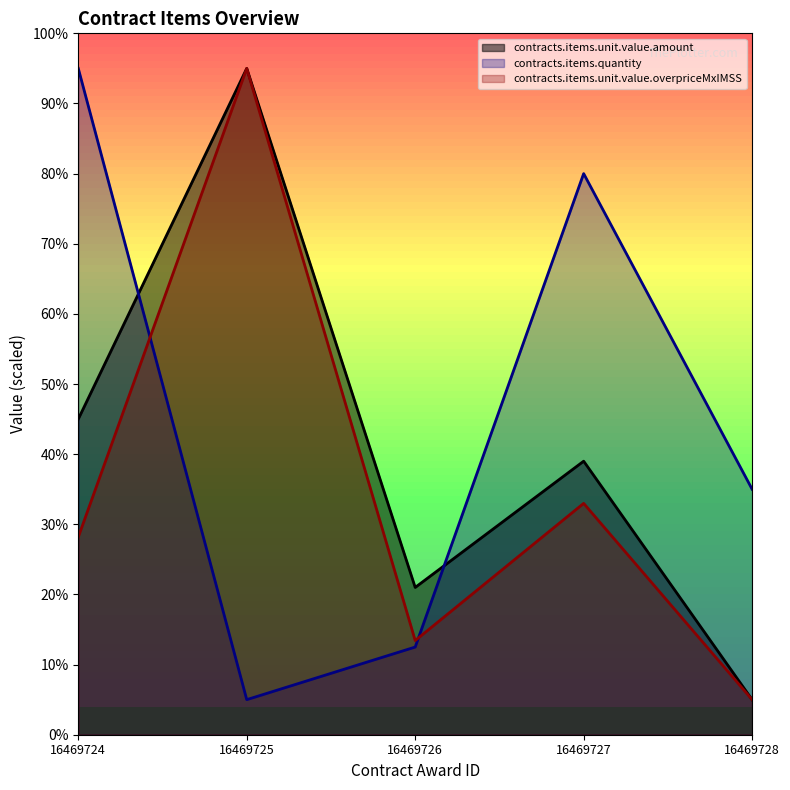

Which category has the lowest value in the contracts.items.quantity series?

16469725